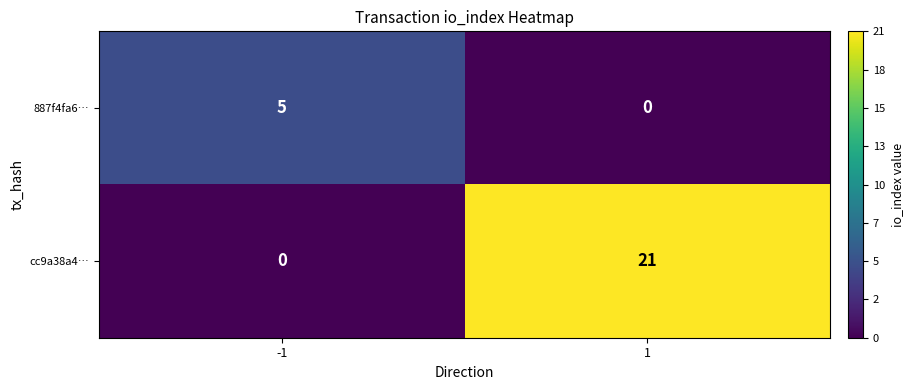

How many categories are shown in the chart?

2